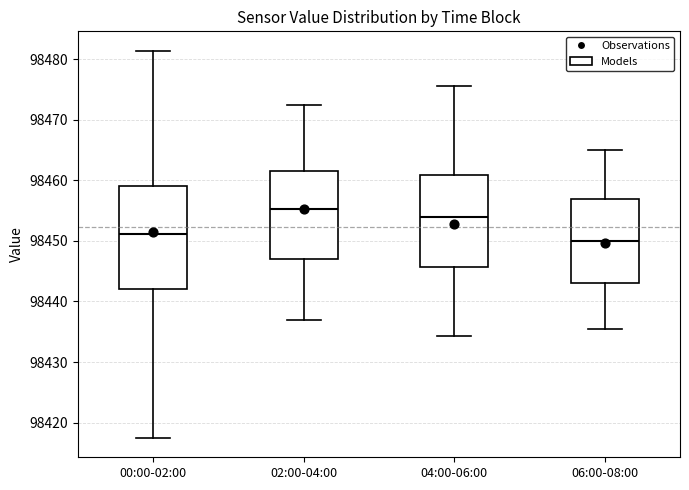

Which box has the lowest median line?

06:00-08:00